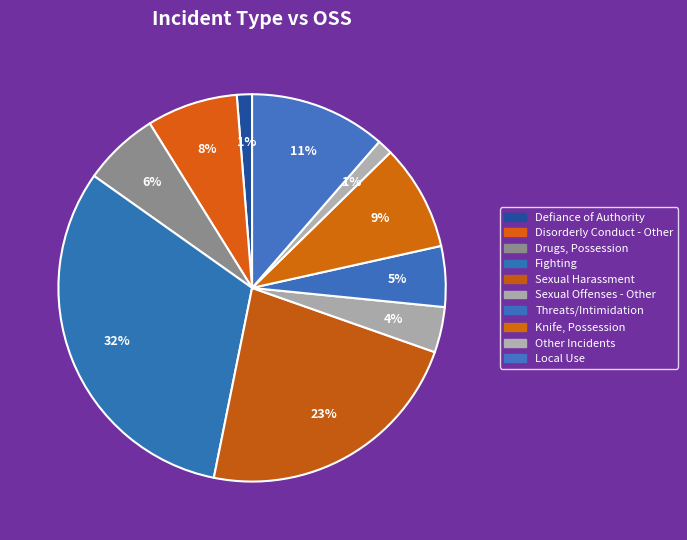

Is Defiance of Authority the majority of the pie?

No